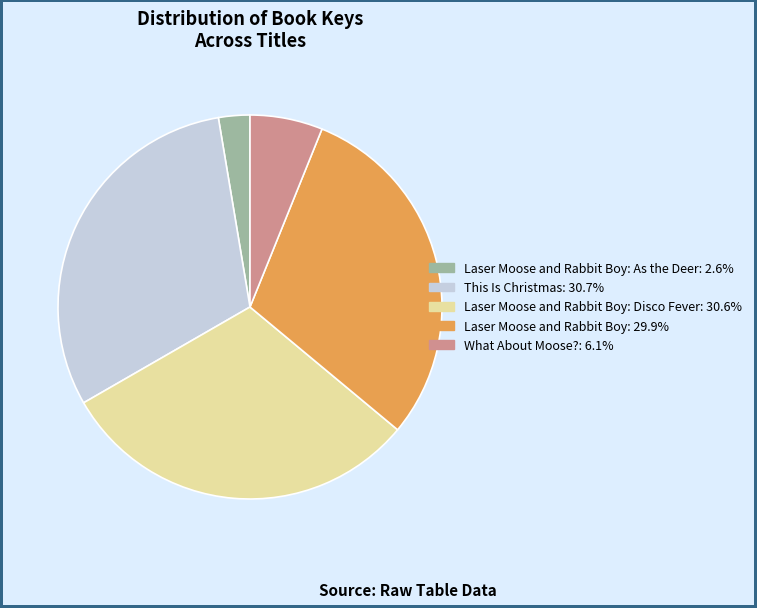

Count the number of slices in the pie.

5